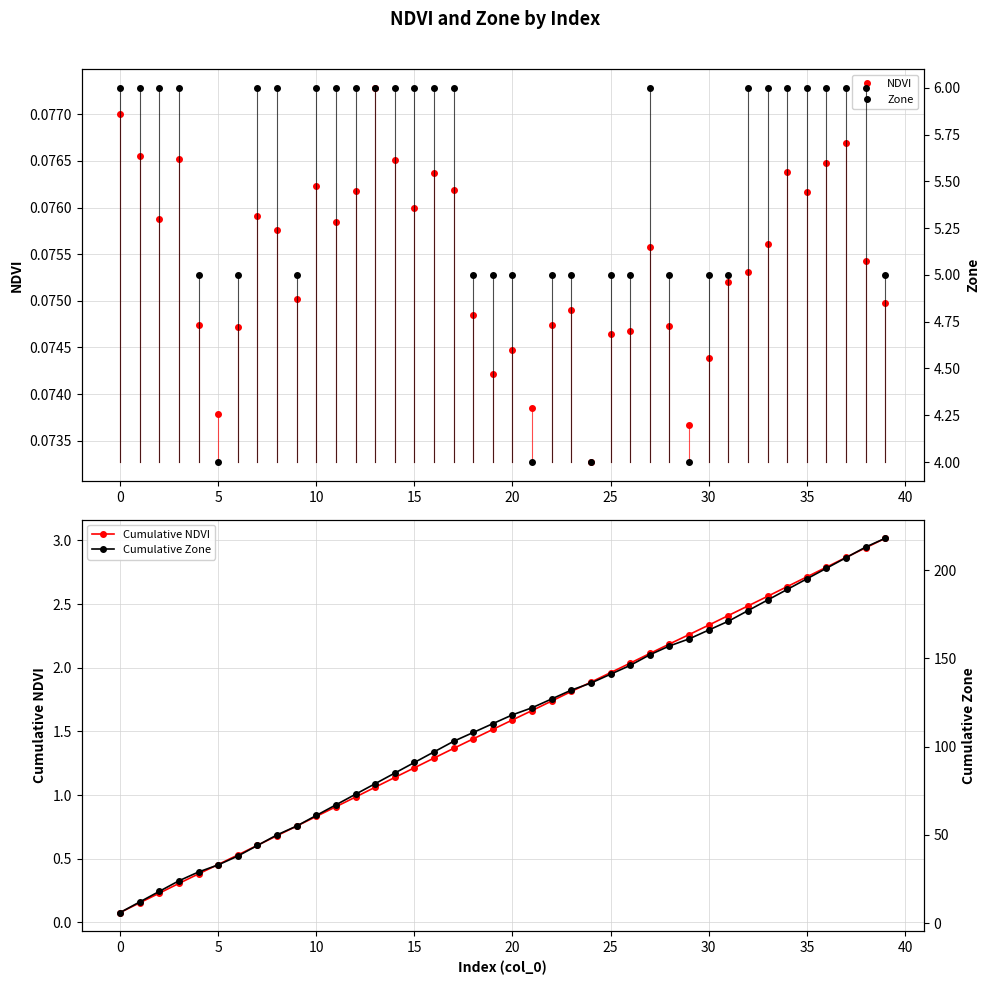

How many categories are shown in the chart?

40